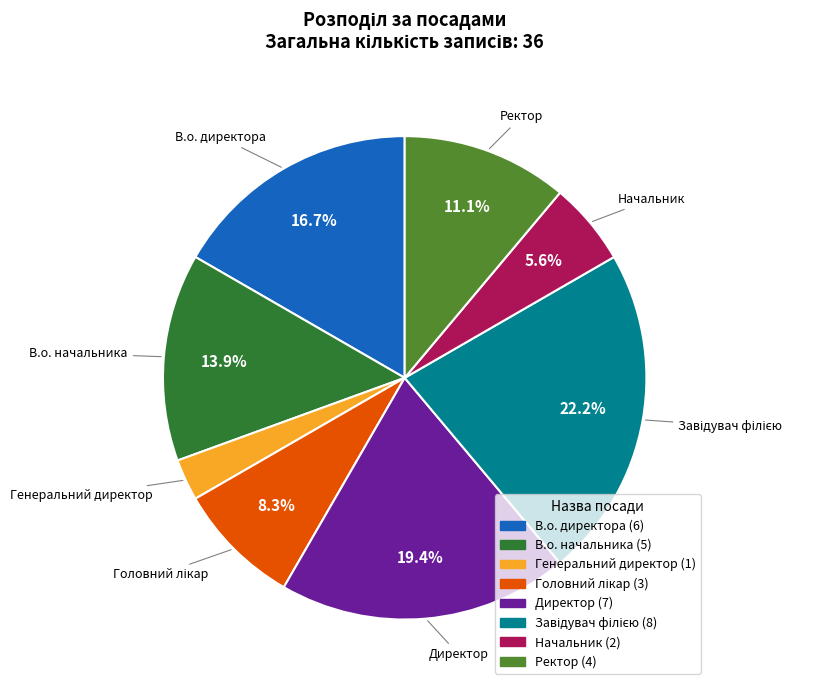

What is the smallest slice in the pie chart?

Генеральний директор